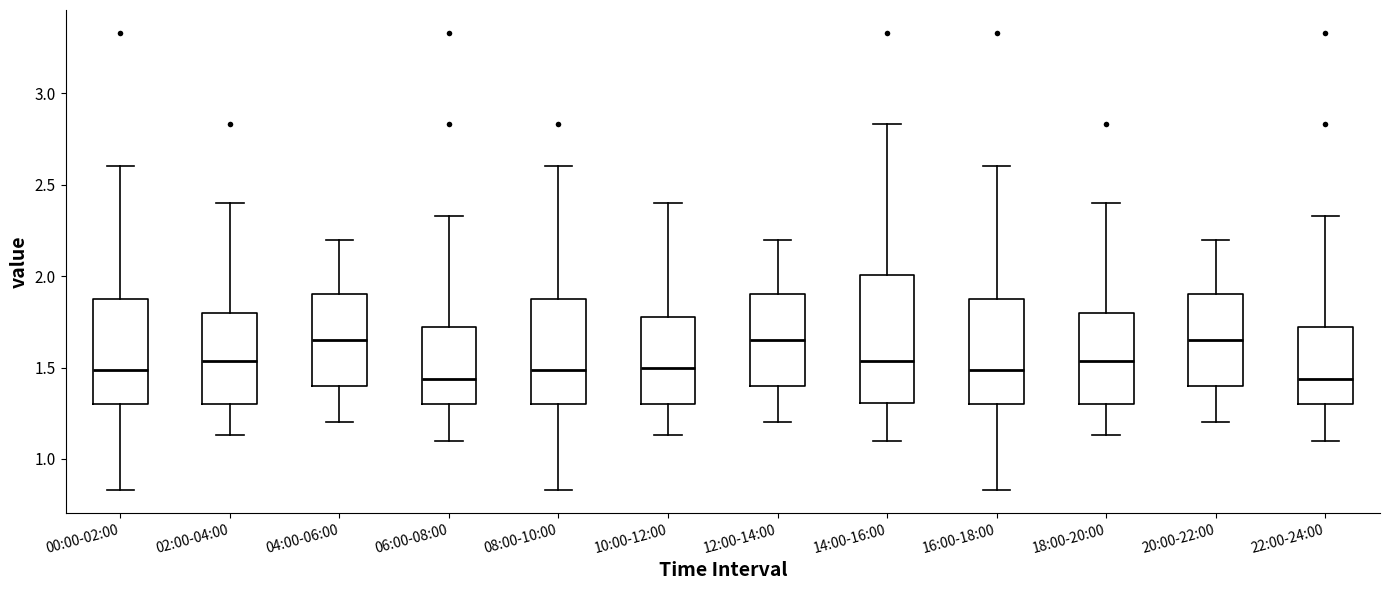

Reading left to right, transcribe this box plot: for each box, give where its median line is, the range the box spans, and where its two whiskers end, as read against the y-axis. The values are not printed on the chart, so give them approximately, as read against the axis.

00:00-02:00: median 1.50, box 1.30 to 1.90, whiskers 0.85 to 2.60
02:00-04:00: median 1.55, box 1.30 to 1.80, whiskers 1.15 to 2.40
04:00-06:00: median 1.65, box 1.40 to 1.90, whiskers 1.20 to 2.20
06:00-08:00: median 1.45, box 1.30 to 1.70, whiskers 1.10 to 2.35
08:00-10:00: median 1.50, box 1.30 to 1.90, whiskers 0.85 to 2.60
10:00-12:00: median 1.50, box 1.30 to 1.80, whiskers 1.15 to 2.40
12:00-14:00: median 1.65, box 1.40 to 1.90, whiskers 1.20 to 2.20
14:00-16:00: median 1.55, box 1.30 to 2.00, whiskers 1.10 to 2.85
16:00-18:00: median 1.50, box 1.30 to 1.90, whiskers 0.85 to 2.60
18:00-20:00: median 1.55, box 1.30 to 1.80, whiskers 1.15 to 2.40
20:00-22:00: median 1.65, box 1.40 to 1.90, whiskers 1.20 to 2.20
22:00-24:00: median 1.45, box 1.30 to 1.70, whiskers 1.10 to 2.35